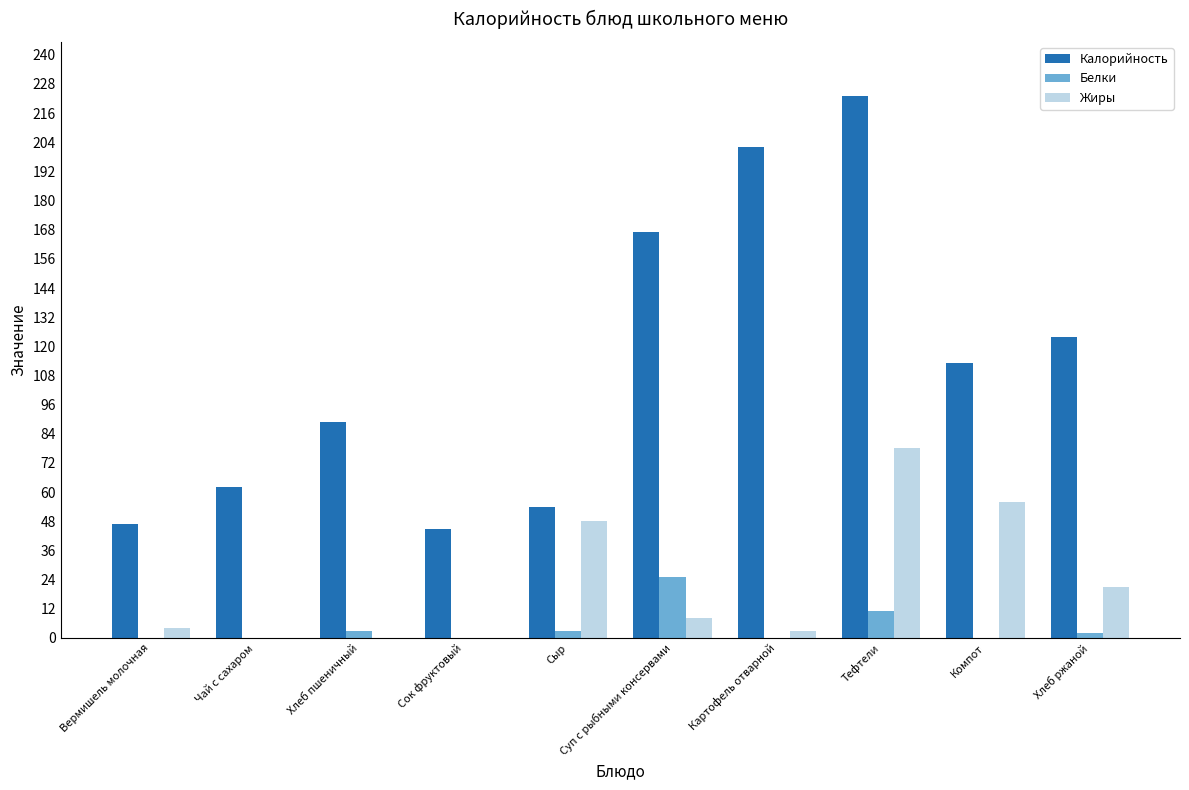

Between Хлеб пшеничный and Тефтели, which series saw the biggest shift?

Калорийность